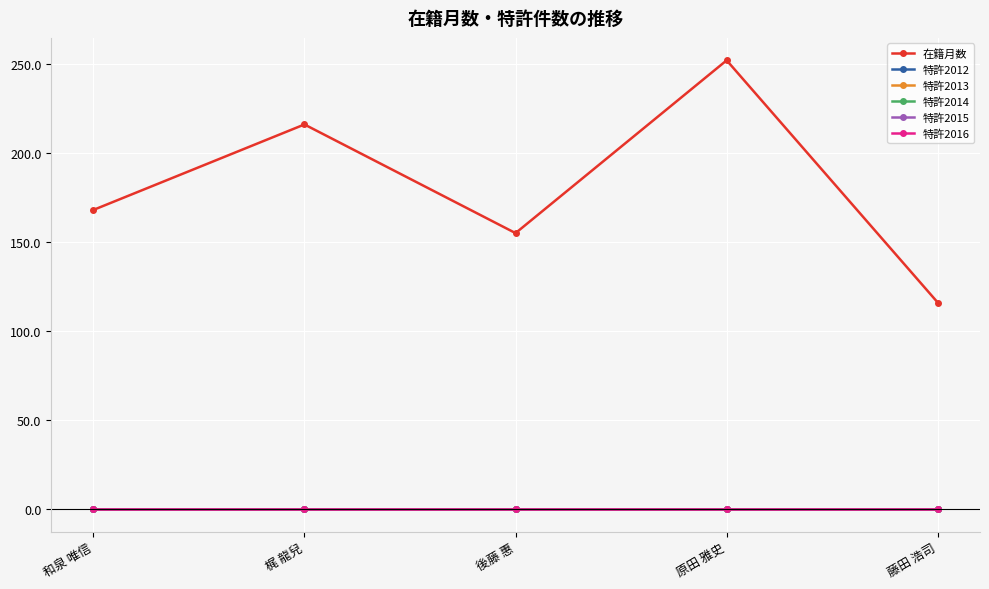

Reading left to right, transcribe all the data shown in this chart.

在籍月数: 168	216	155	252	116
特許2012: 0	0	0	0	0
特許2013: 0	0	0	0	0
特許2014: 0	0	0	0	0
特許2015: 0	0	0	0	0
特許2016: 0	0	0	0	0